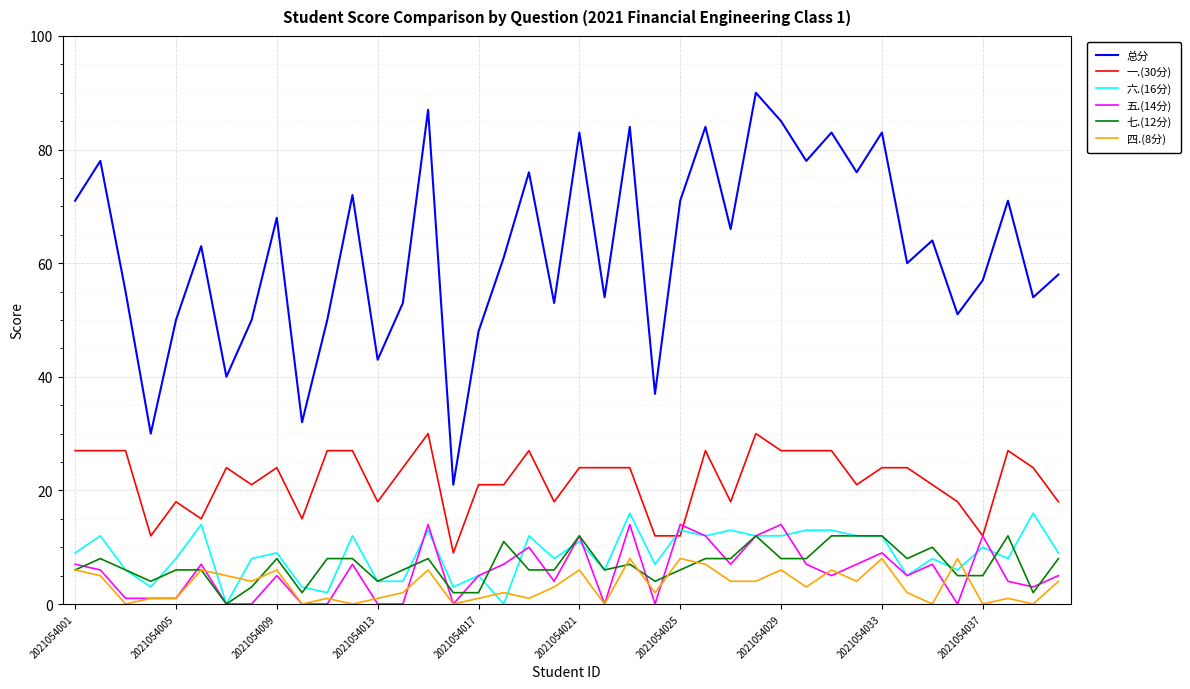

True or false: 总分 and 七.(12分) cross at least once.

False